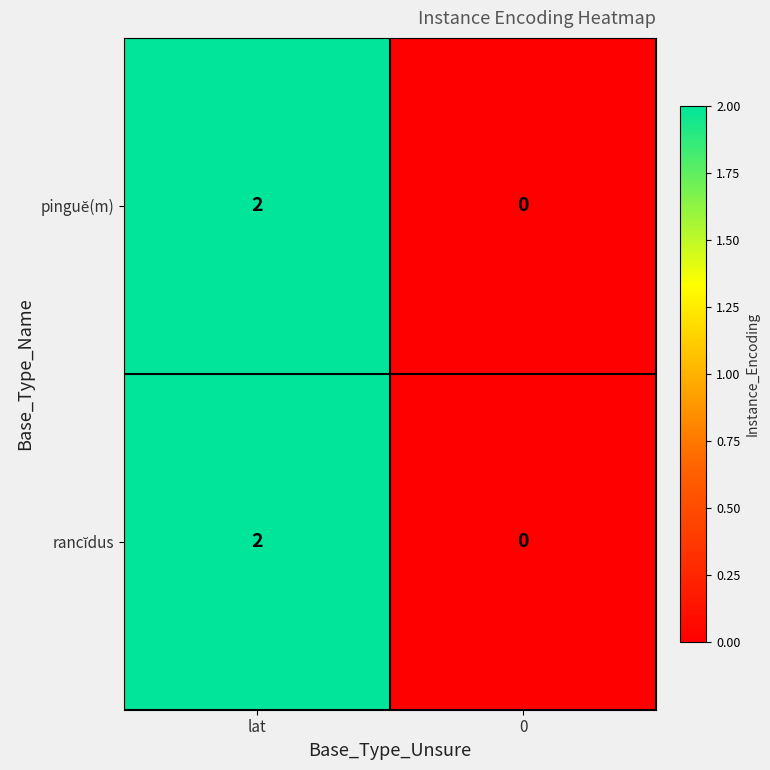

At which category does the chart reach its peak across all series?

lat